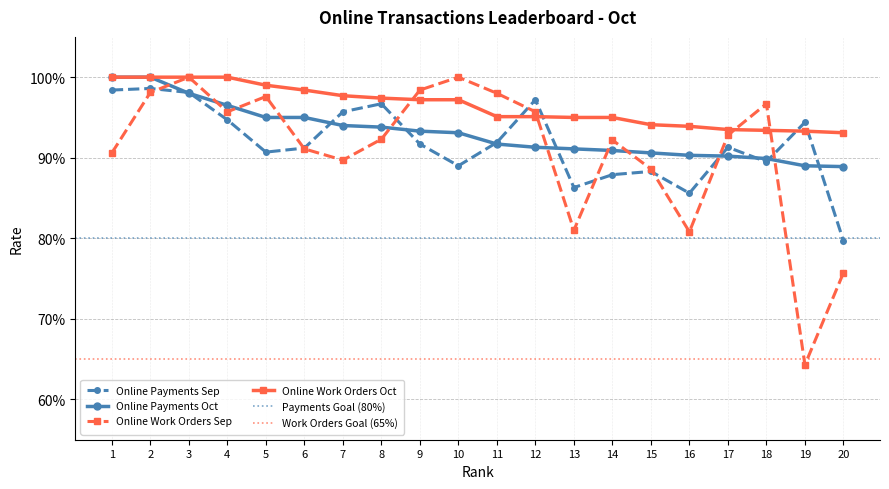

At how many categories does at least one series exceed 0?

20